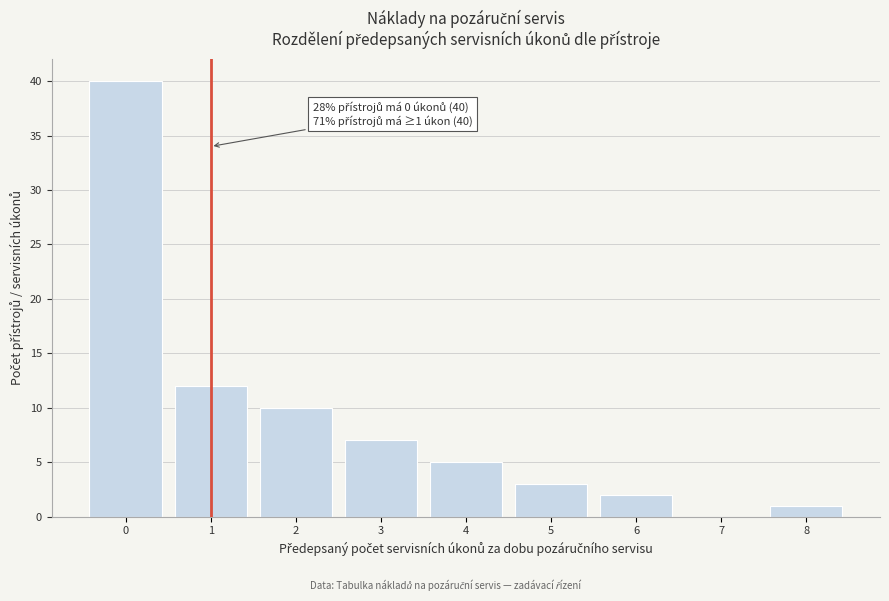

Reading left to right, transcribe all the data shown in this chart.

0=40	1=12	2=10	3=7	4=5	5=3	6=2	7=0	8=1